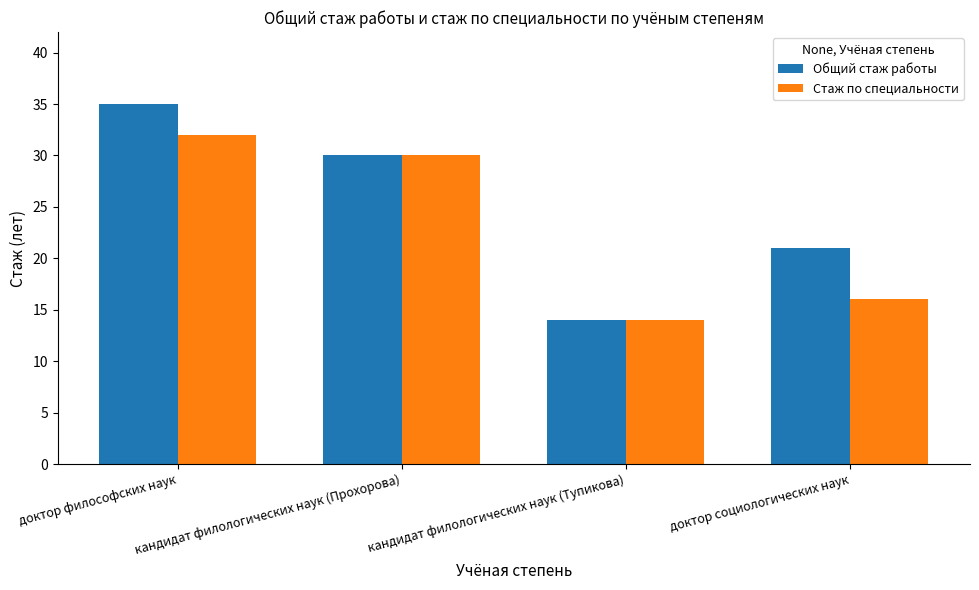

Rank the series by their average value, from highest to lowest.

Общий стаж работы, Стаж по специальности